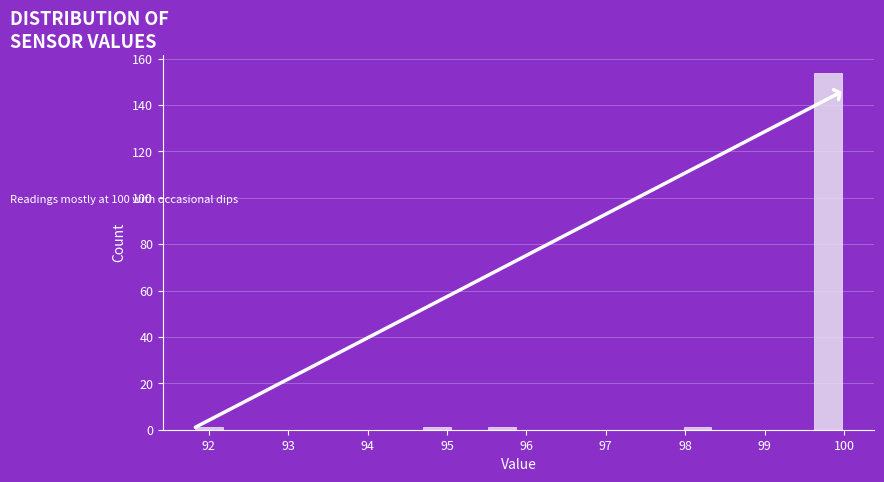

Reading left to right, transcribe this chart: for each bar, give the range it covers on the x-axis and its height. Neither the bar edges nor the heights are printed on the chart, so give them approximately, as read against the axes.

91.80 to 92.21: under 2
92.21 to 92.62: 0
92.62 to 93.03: 0
93.03 to 93.44: 0
93.44 to 93.85: 0
93.85 to 94.26: 0
94.26 to 94.67: 0
94.67 to 95.08: under 2
95.08 to 95.49: 0
95.49 to 95.90: under 2
95.90 to 96.31: 0
96.31 to 96.72: 0
96.72 to 97.13: 0
97.13 to 97.54: 0
97.54 to 97.95: 0
97.95 to 98.36: under 2
98.36 to 98.77: 0
98.77 to 99.18: 0
99.18 to 99.59: 0
99.59 to 100.00: 154